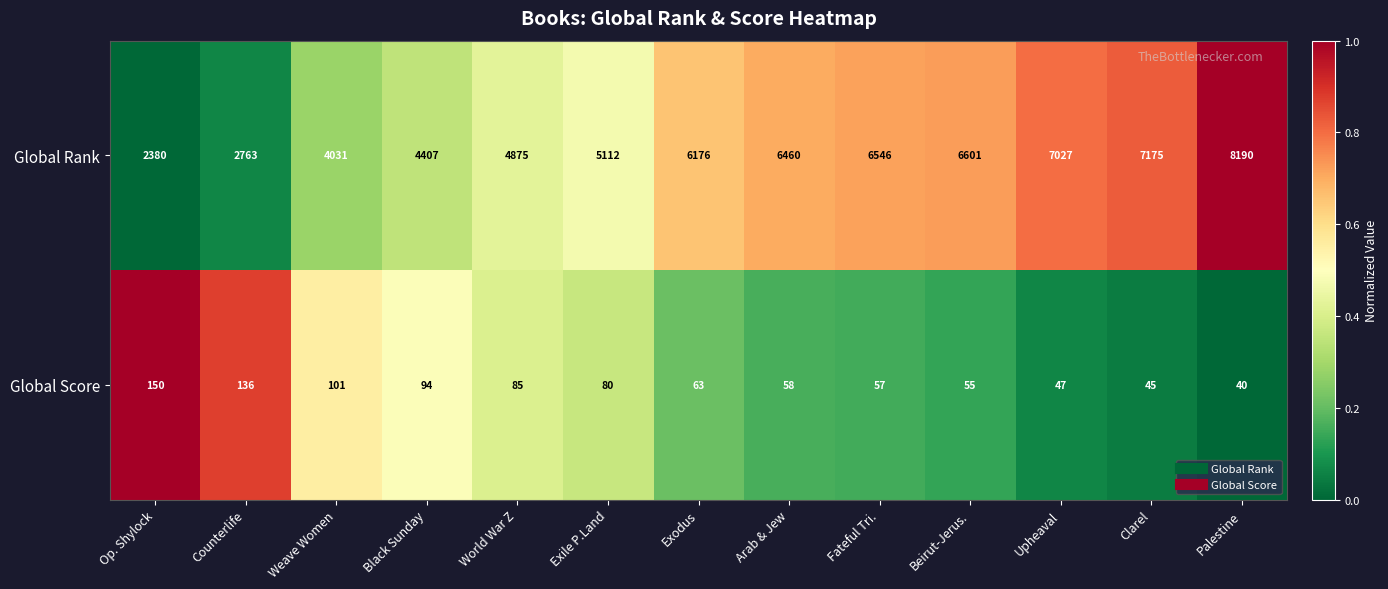

Reading left to right, what are all the values shown in this chart?

Global Rank: 2380	2763	4031	4407	4875	5112	6176	6460	6546	6601	7027	7175	8190
Global Score: 150	136	101	94	85	80	63	58	57	55	47	45	40